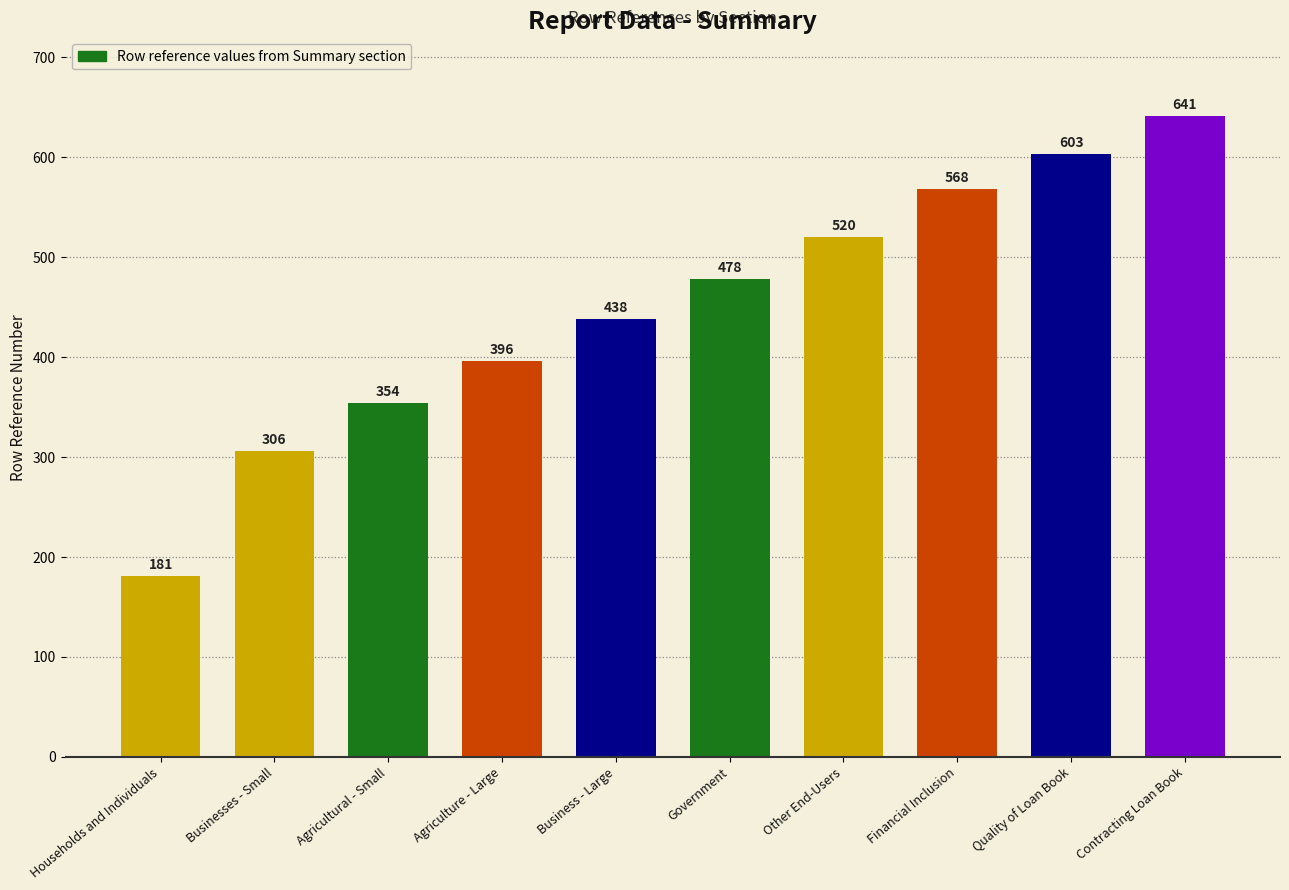

Does the chart contain stacked bars?

No